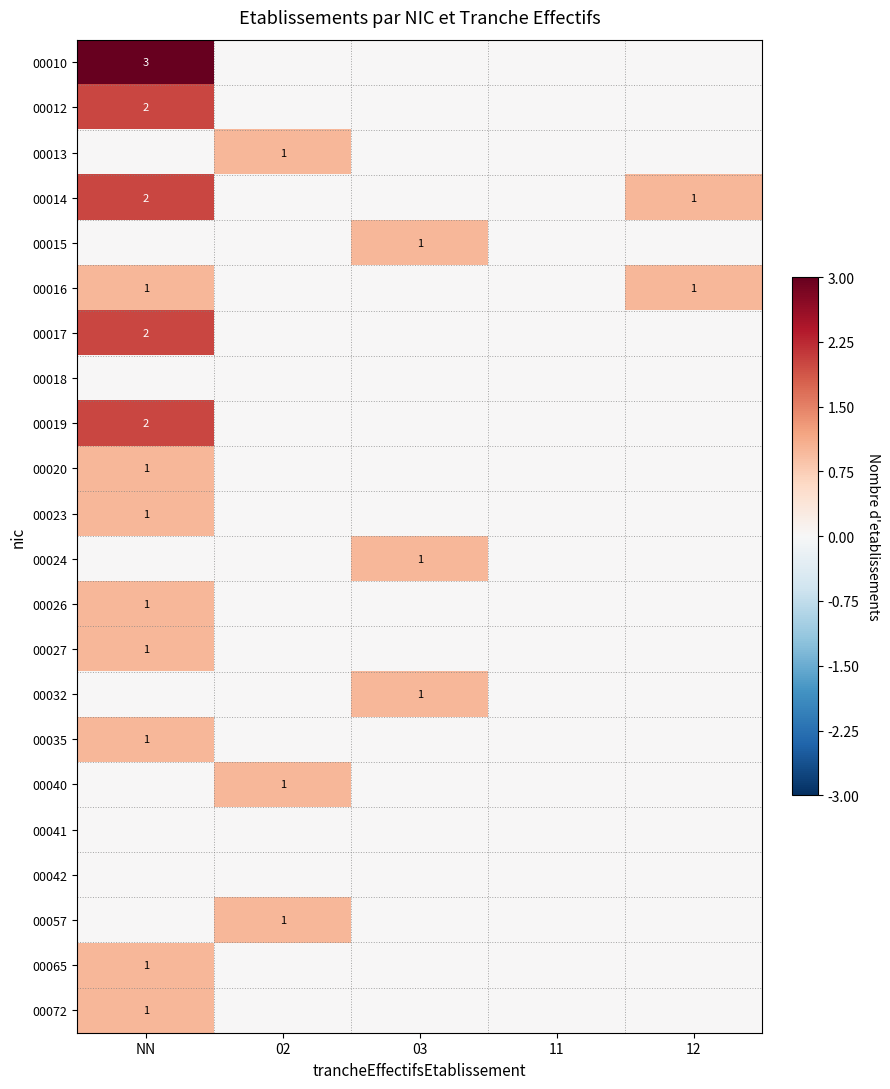

The value of 00019 at NN is 2. True or false?

True